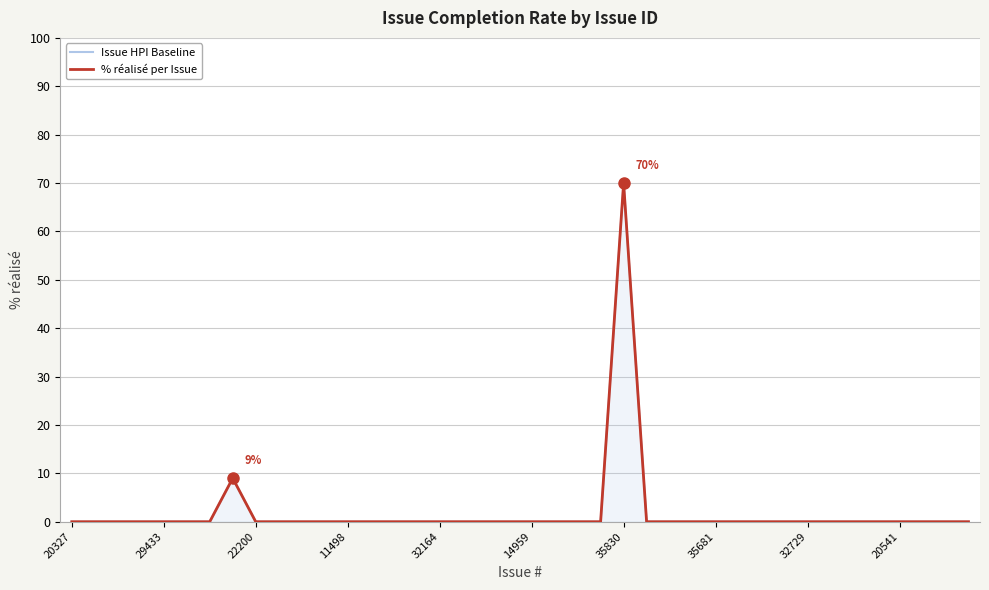

What is the maximum value shown in the chart?

70